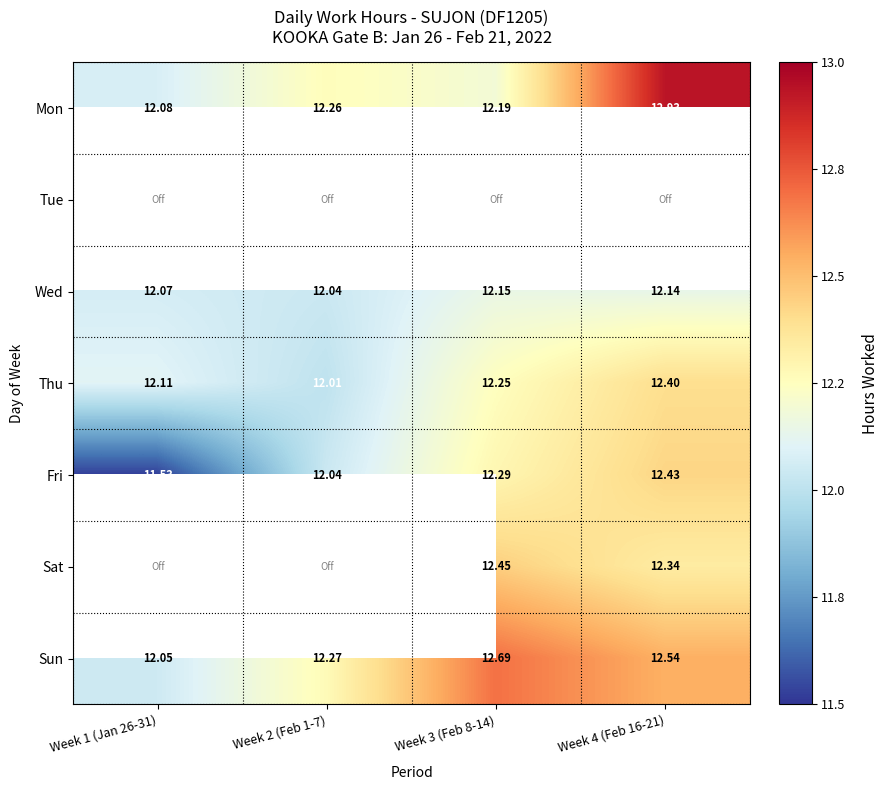

Which label corresponds to the largest value in the chart?

Week 4 (Feb 16-21)